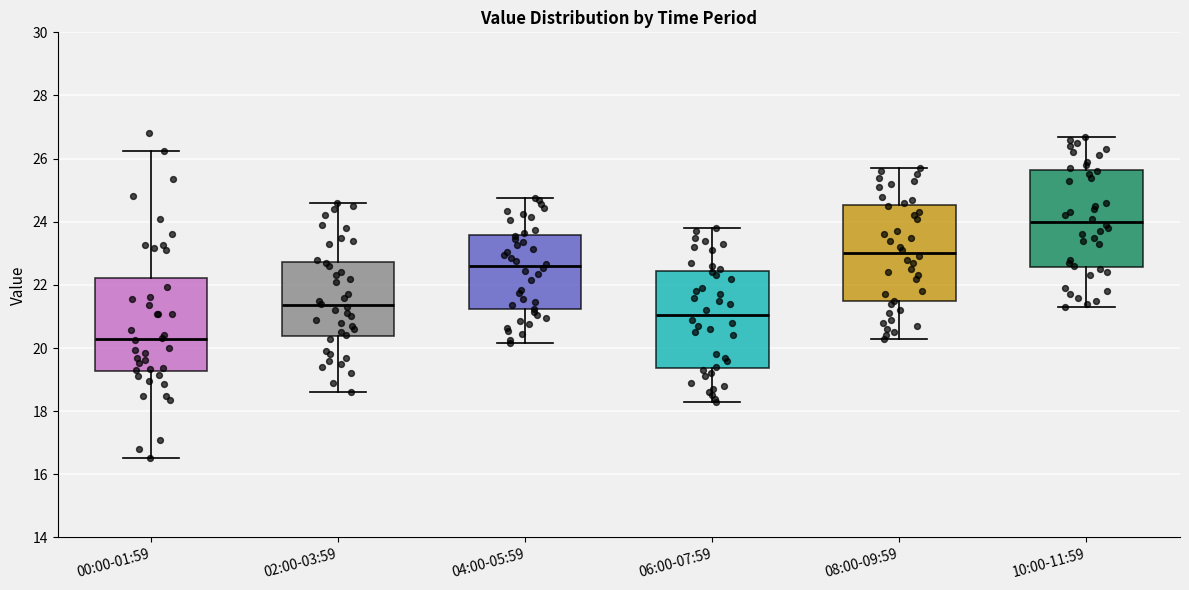

Where does the median line of the box for 10:00-11:59 sit on the y-axis? The values are not printed on the chart, so give them approximately, as read against the axis.

24.0